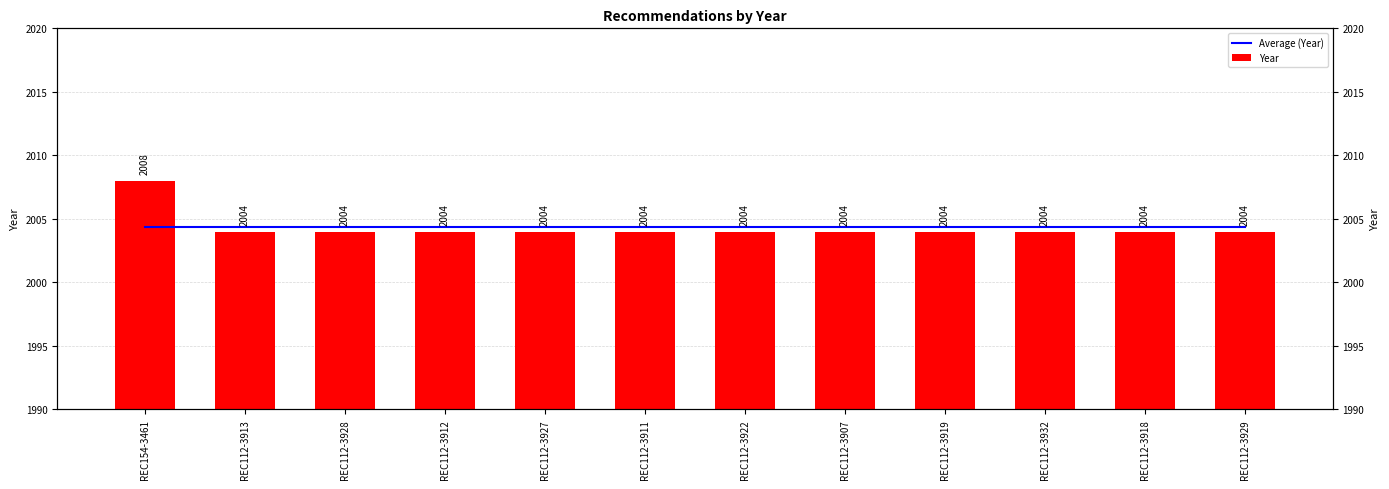

Count the number of categories in the chart.

12